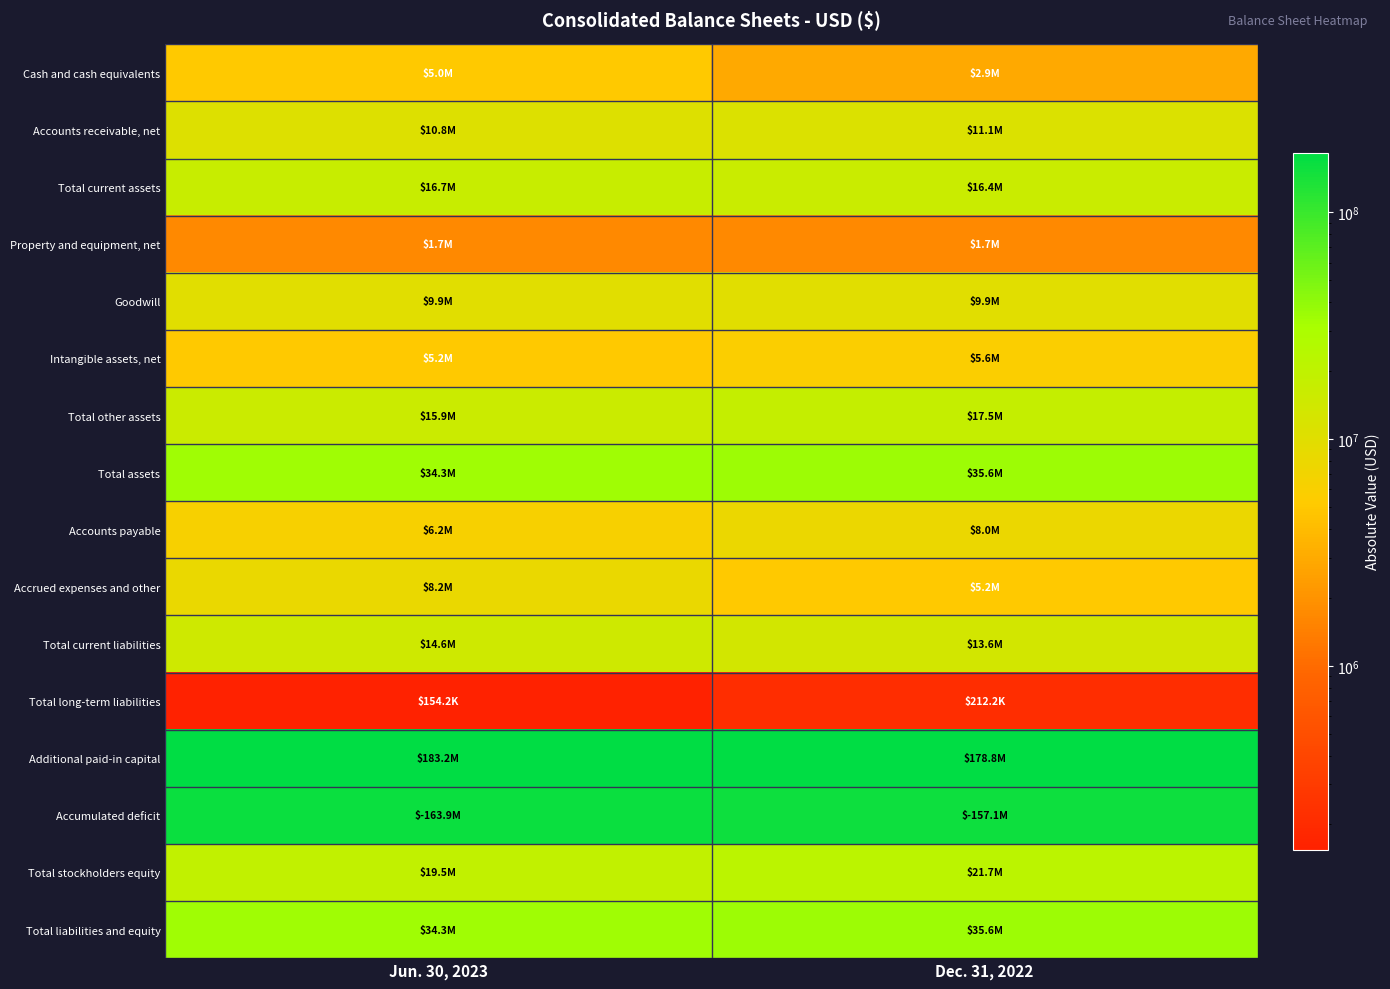

What is the total value across all series at Jun. 30, 2023?

529539181